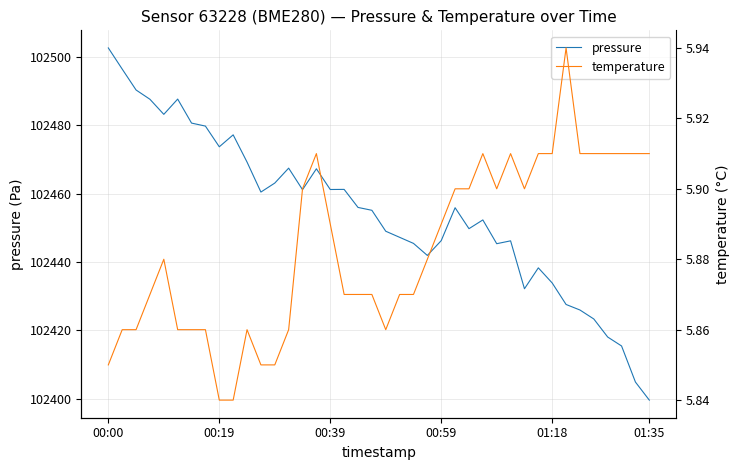

True or false: temperature and pressure cross at least once.

False